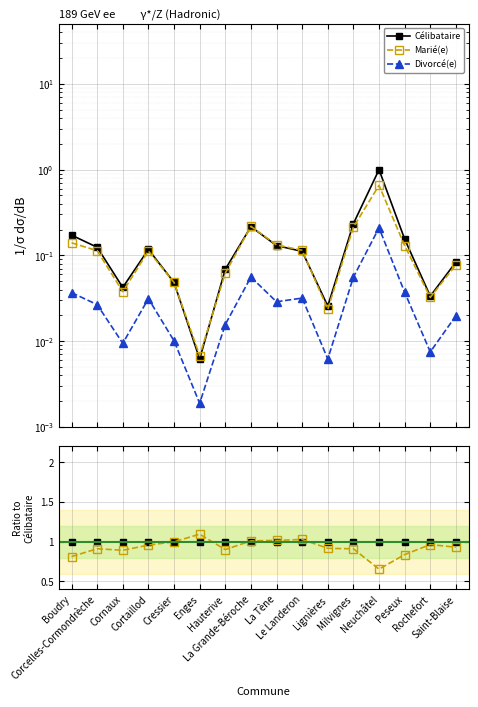

Is this an area chart (filled region under the line)?

No